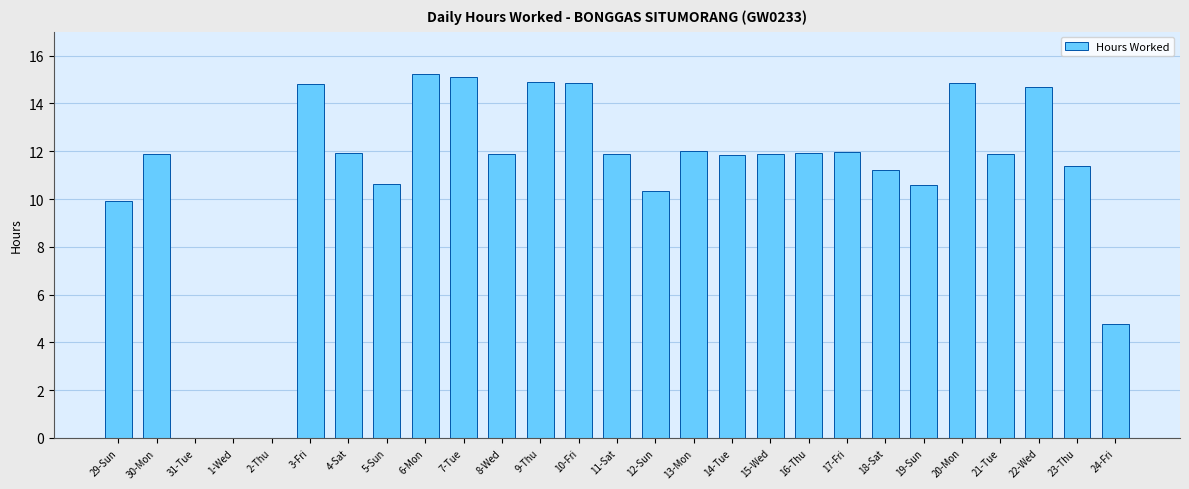

At which label does the data first exceed 11?

30-Mon